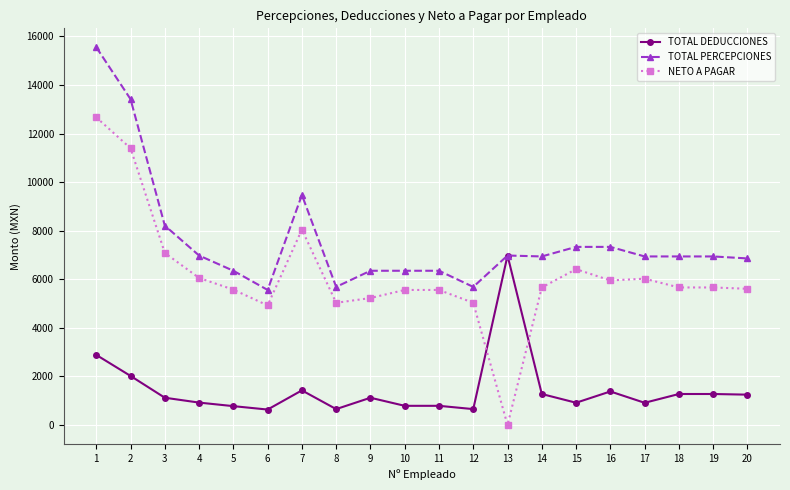

What is the spread (max minus min) of values at 5?

5573.1